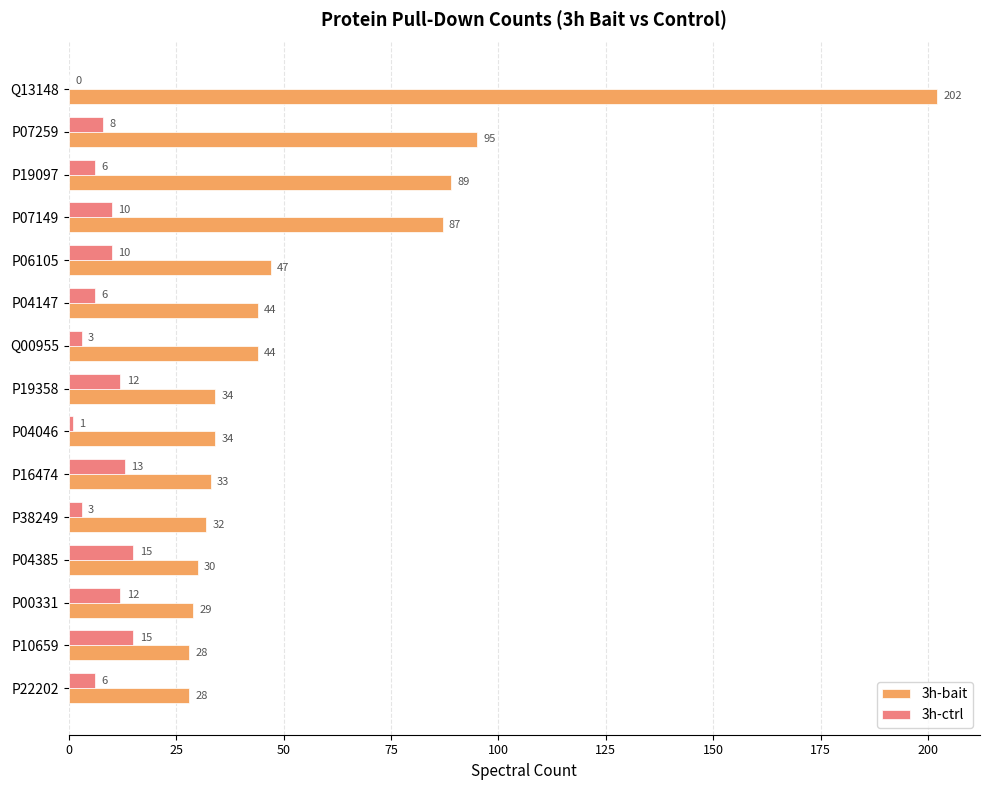

Read the 3h-bait value at P04385, to the nearest 5.

30